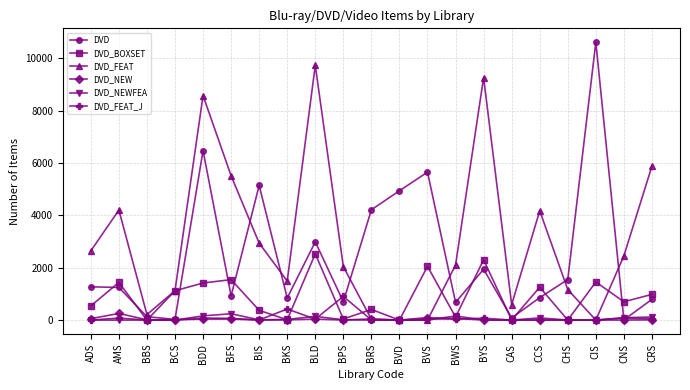

Which series has the largest total across all categories?

DVD_FEAT